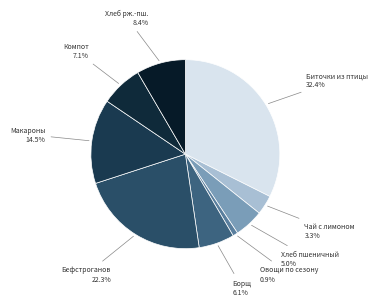

To the nearest percent, what is the average slice percentage?

11%